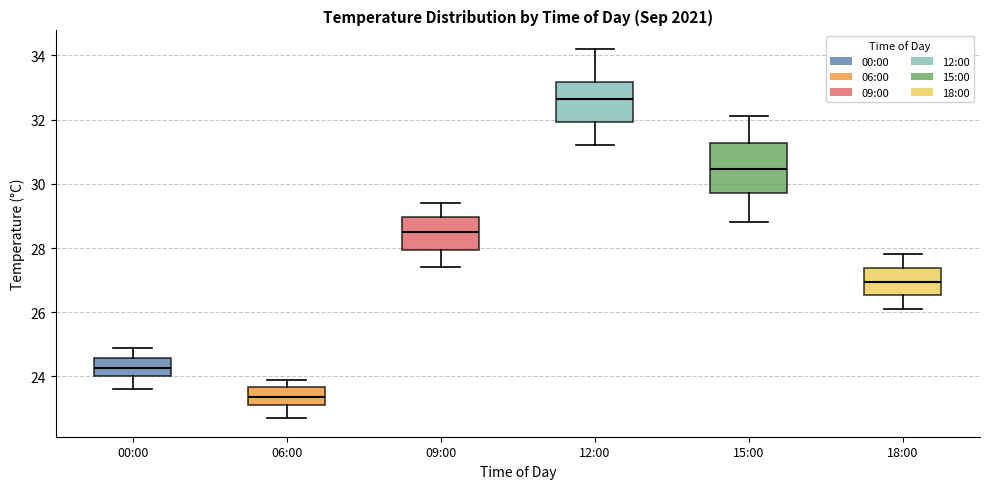

Reading left to right, read every box against the y-axis: the position of its median line, the range the box covers, and the ends of its whiskers. The values are not printed on the chart, so give them approximately, as read against the axis.

00:00: median 24.2, box 24.0 to 24.6, whiskers 23.6 to 25.0
06:00: median 23.4, box 23.2 to 23.6, whiskers 22.8 to 24.0
09:00: median 28.6, box 28.0 to 29.0, whiskers 27.4 to 29.4
12:00: median 32.6, box 32.0 to 33.2, whiskers 31.2 to 34.2
15:00: median 30.4, box 29.8 to 31.2, whiskers 28.8 to 32.2
18:00: median 27.0, box 26.6 to 27.4, whiskers 26.2 to 27.8